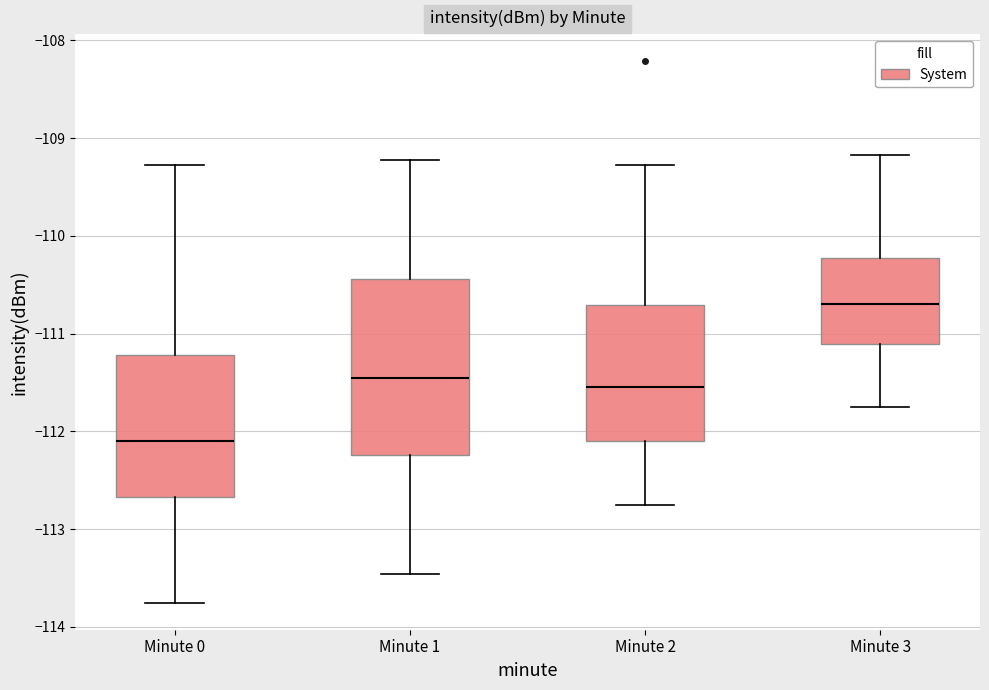

Which box is the tallest, from its lower edge to its upper edge?

Minute 1